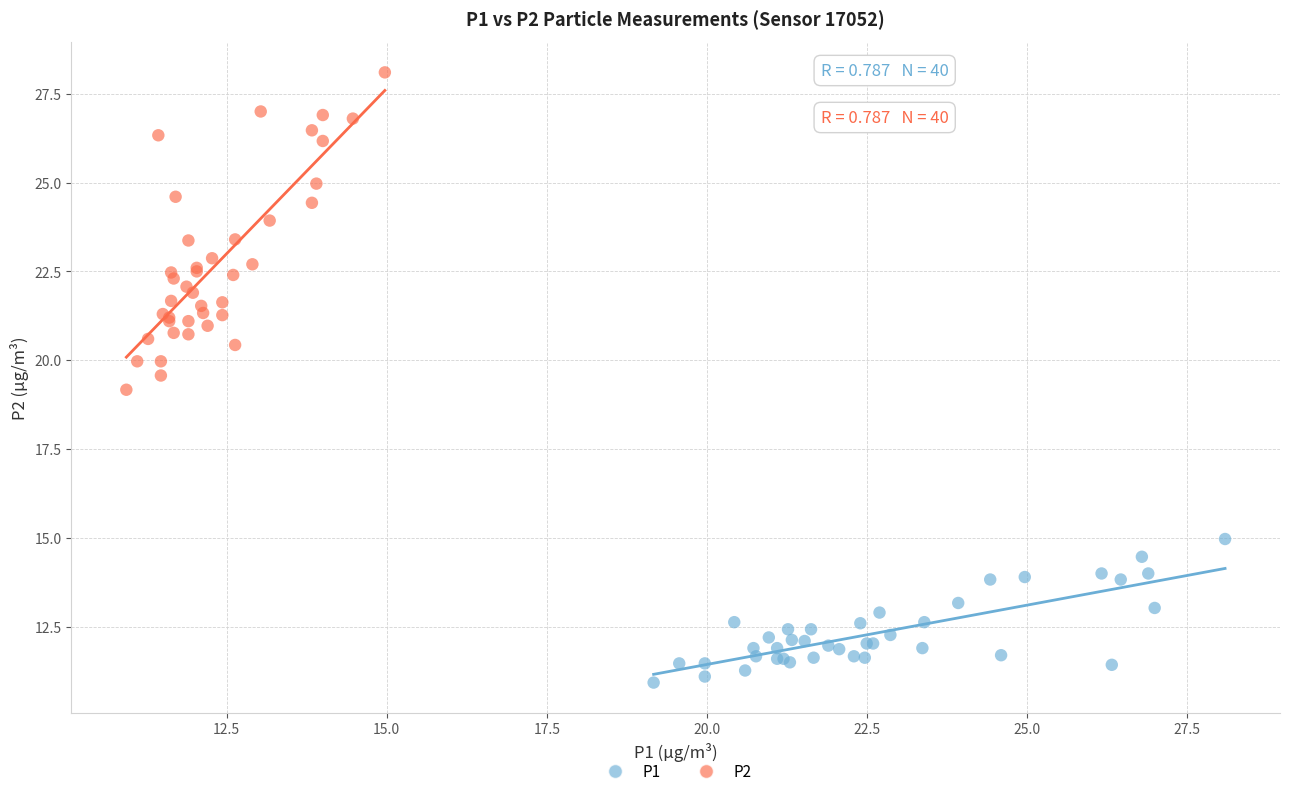

Which series reaches the minimum Y coordinate?

P1